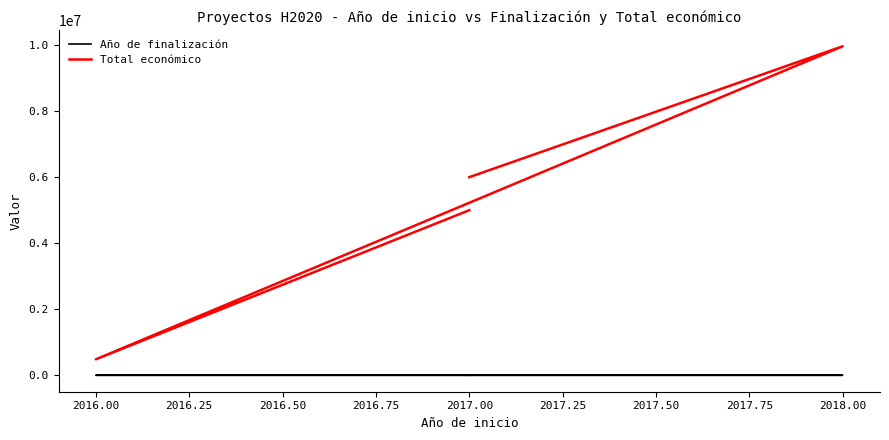

How many interior local peaks does the Total económico series have?

1